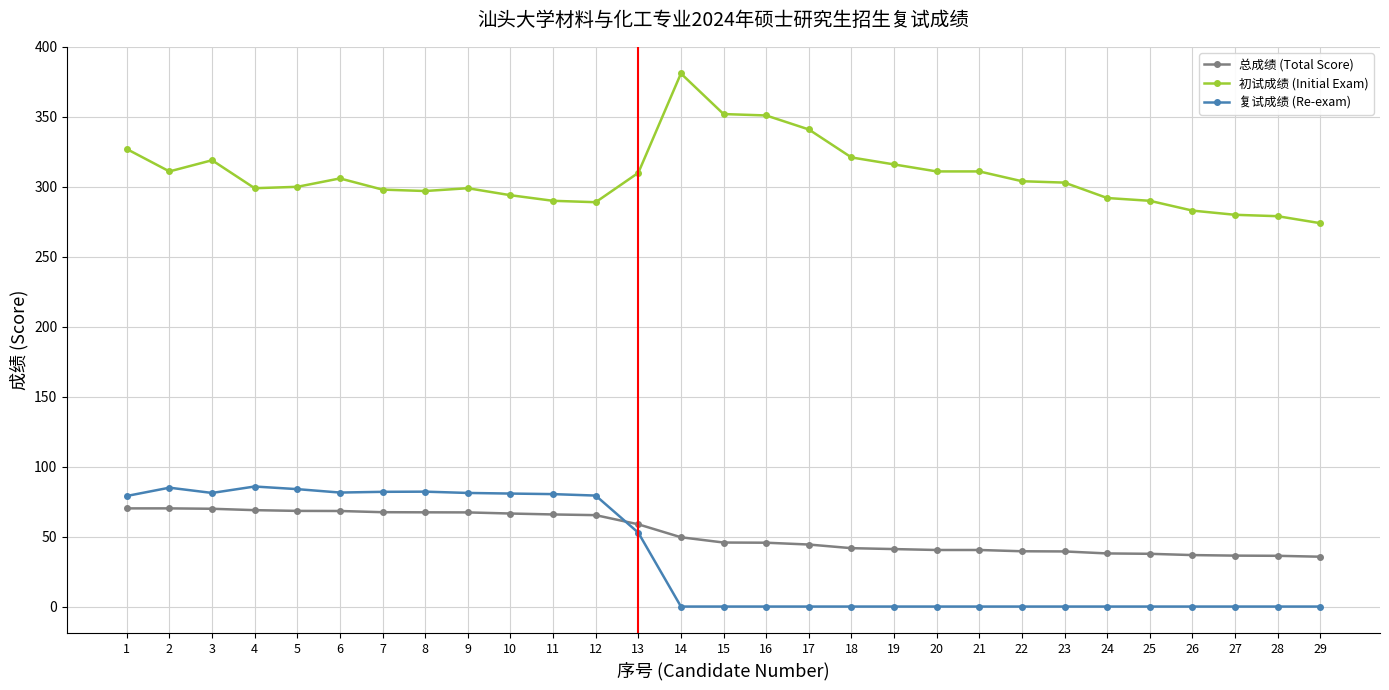

Rank the series at 26 from lowest to highest value.

复试成绩 (Re-exam), 总成绩 (Total Score), 初试成绩 (Initial Exam)